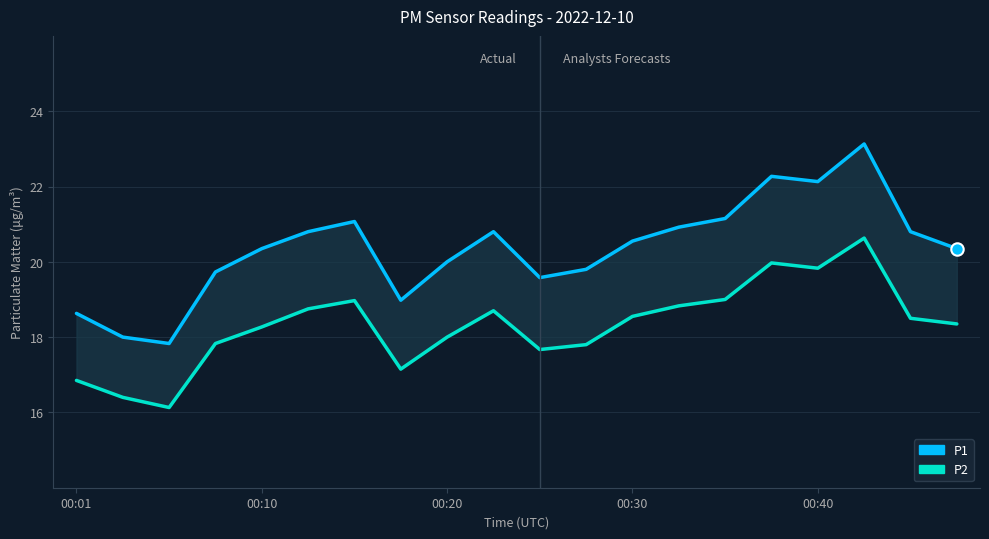

Which series contains the lowest Y value?

P2